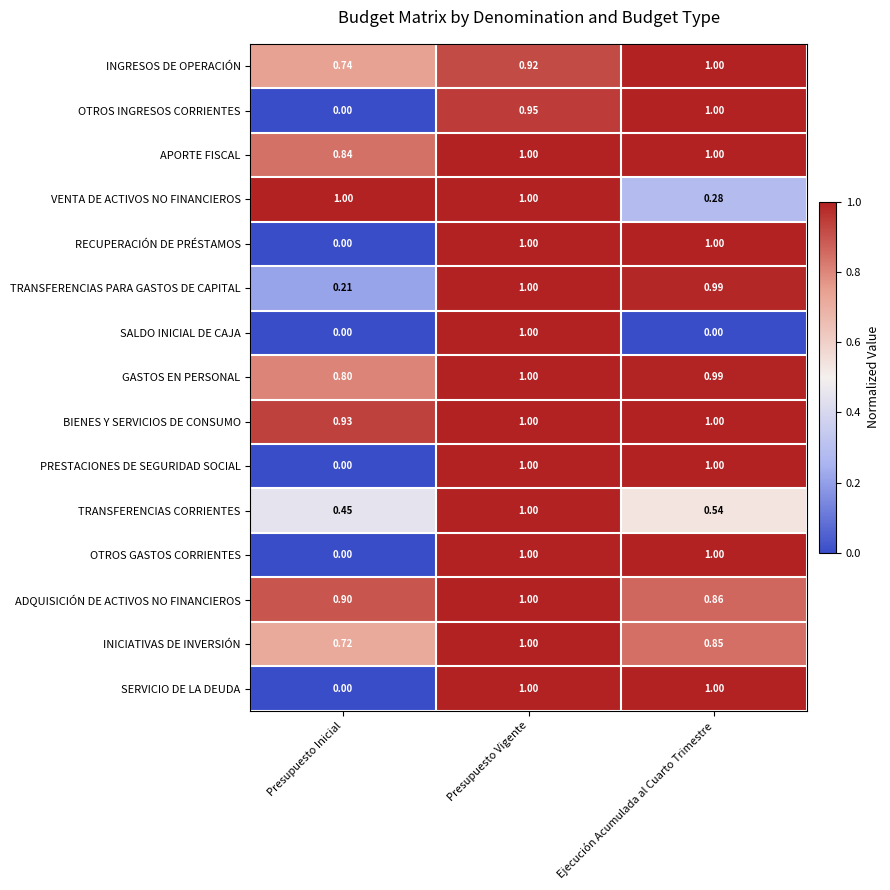

What is the maximum value shown in the chart?

1.0